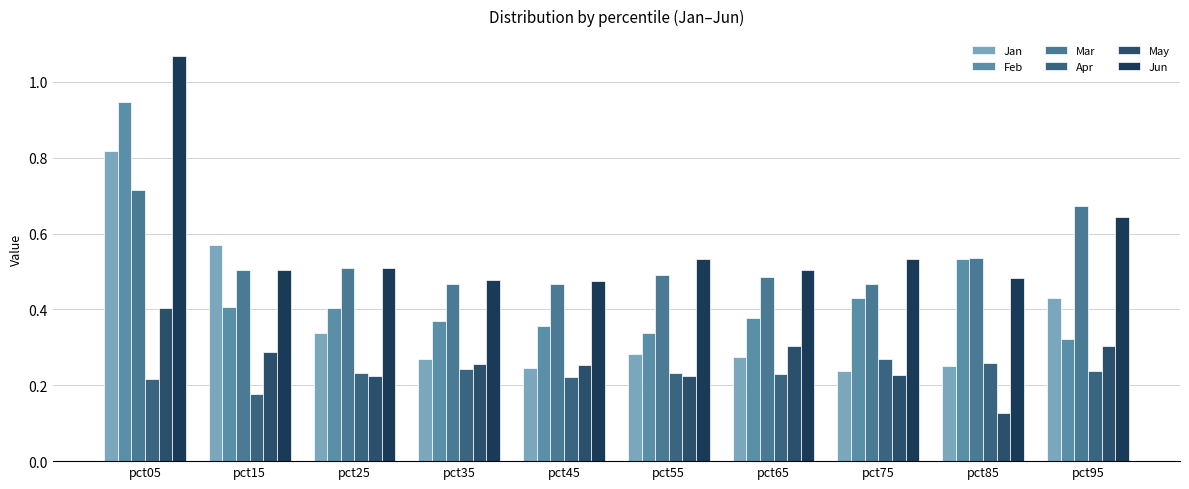

Count the number of categories in the chart.

10